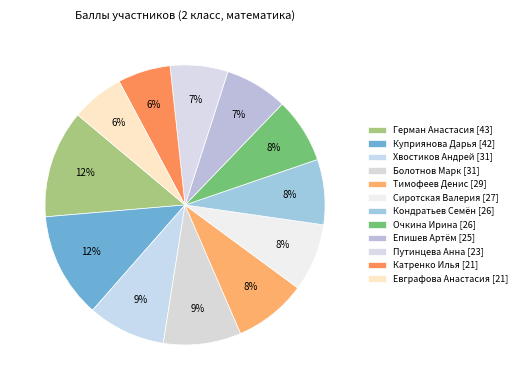

The Епишев Артём [25] slice represents 7% of the pie. True or false?

True